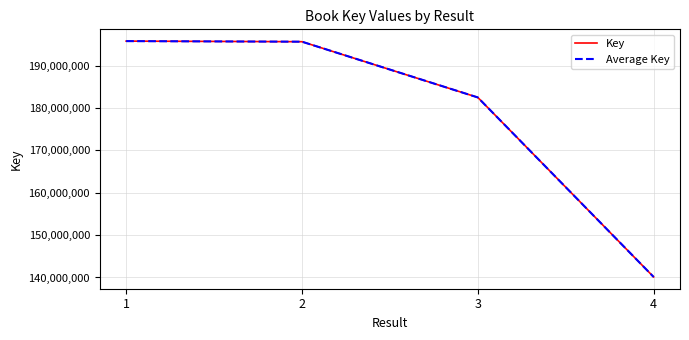

Which series has the largest total across all categories?

Key